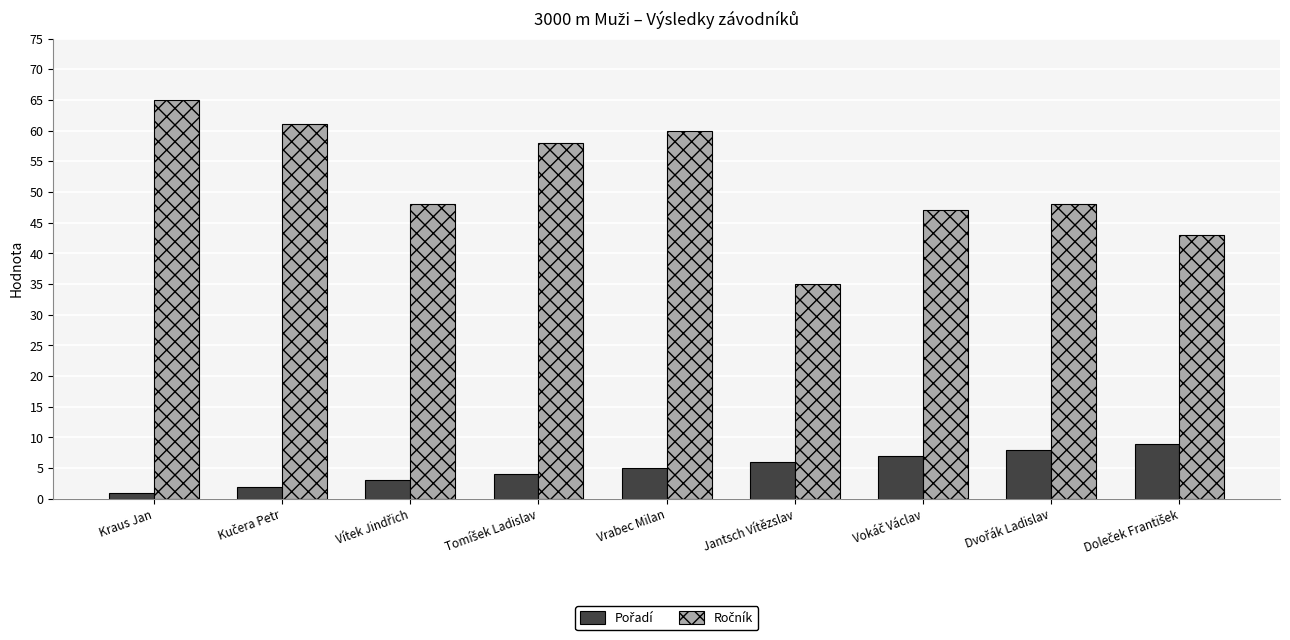

Which category has the highest value across all series?

Kraus Jan